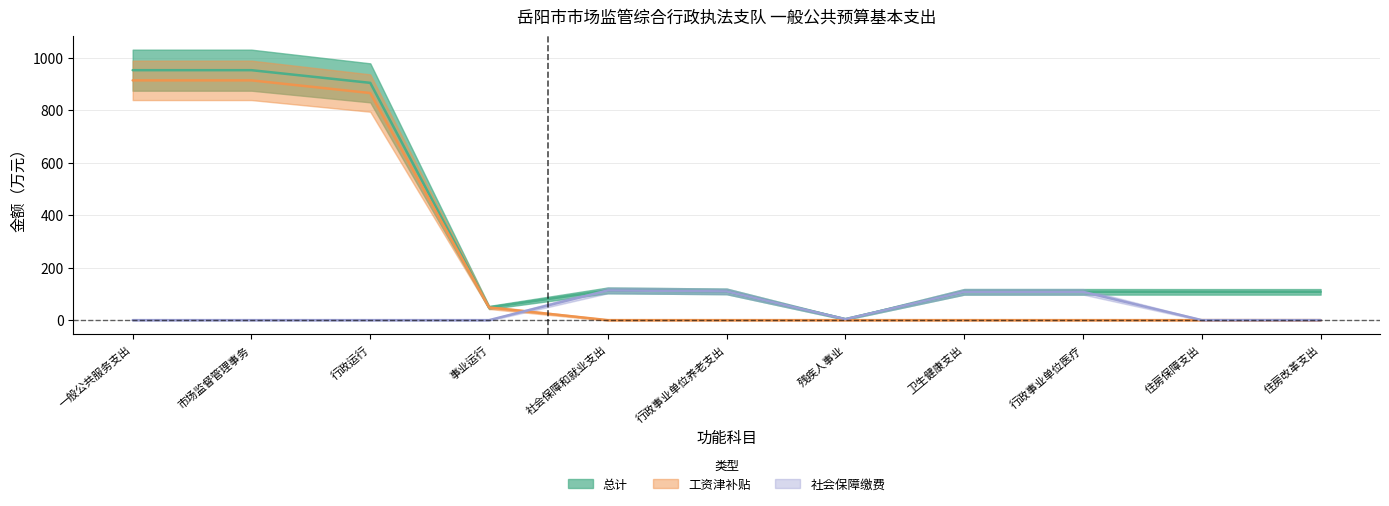

True or false: 社会保障缴费 and 总计 cross at least once.

False